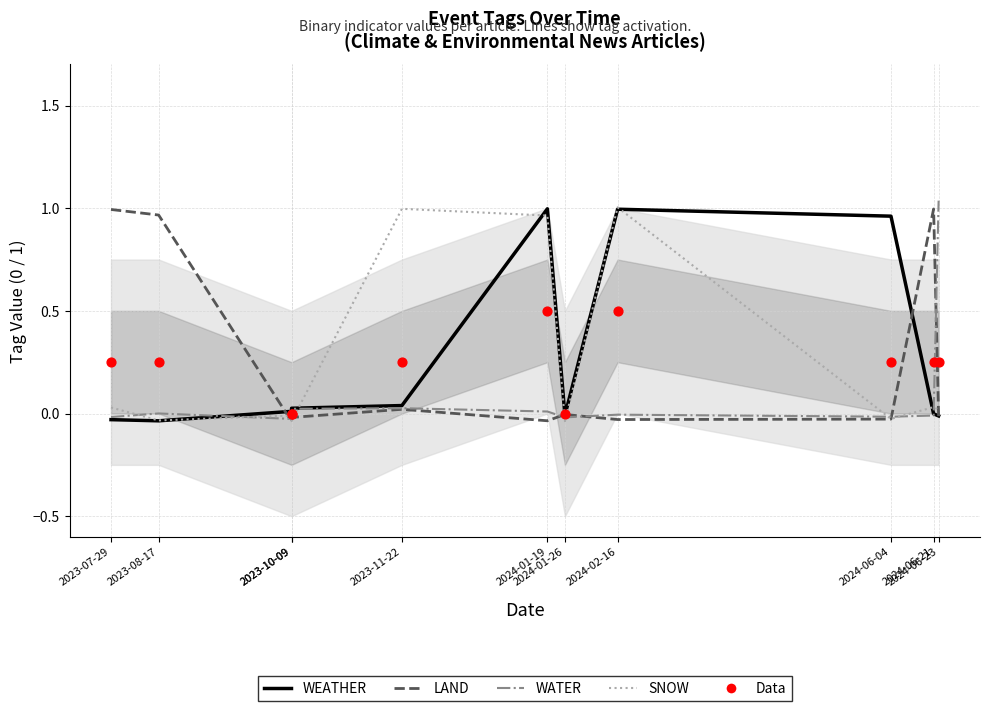

At how many categories does at least one series exceed 0?

10